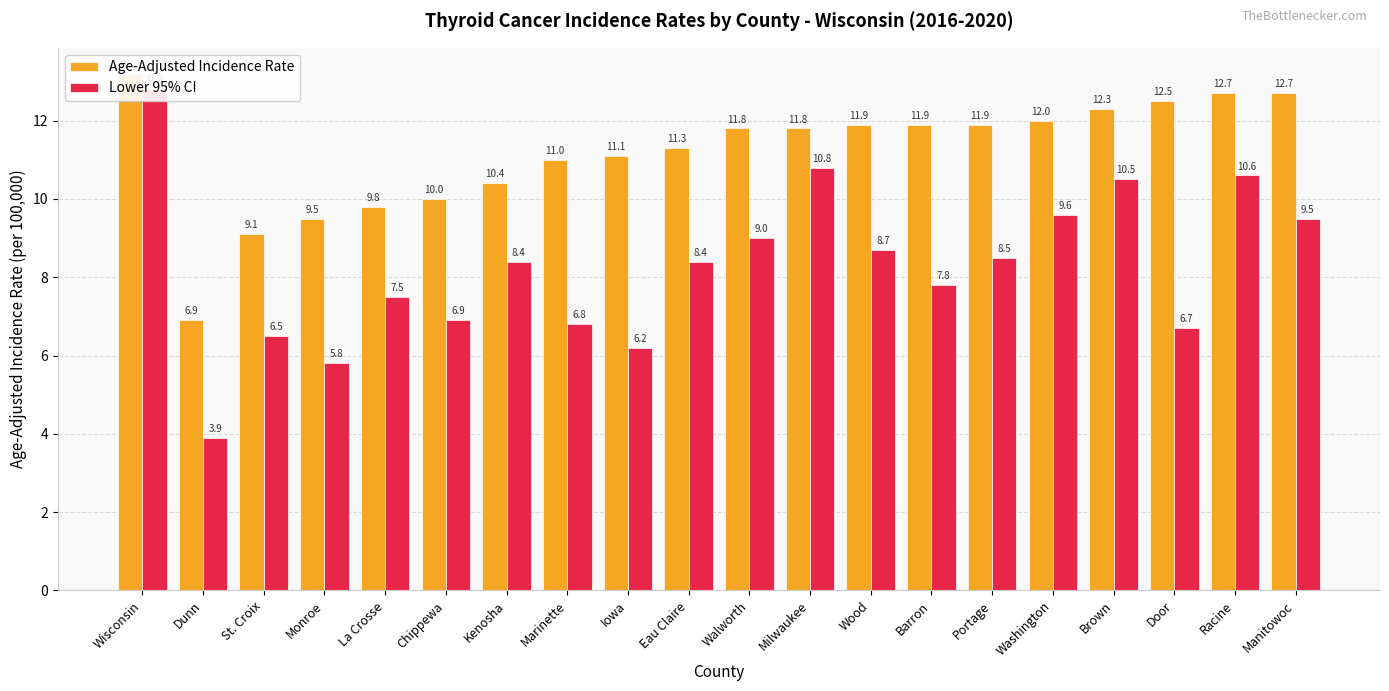

Between Kenosha and Marinette, which series saw the biggest shift?

Lower 95% CI